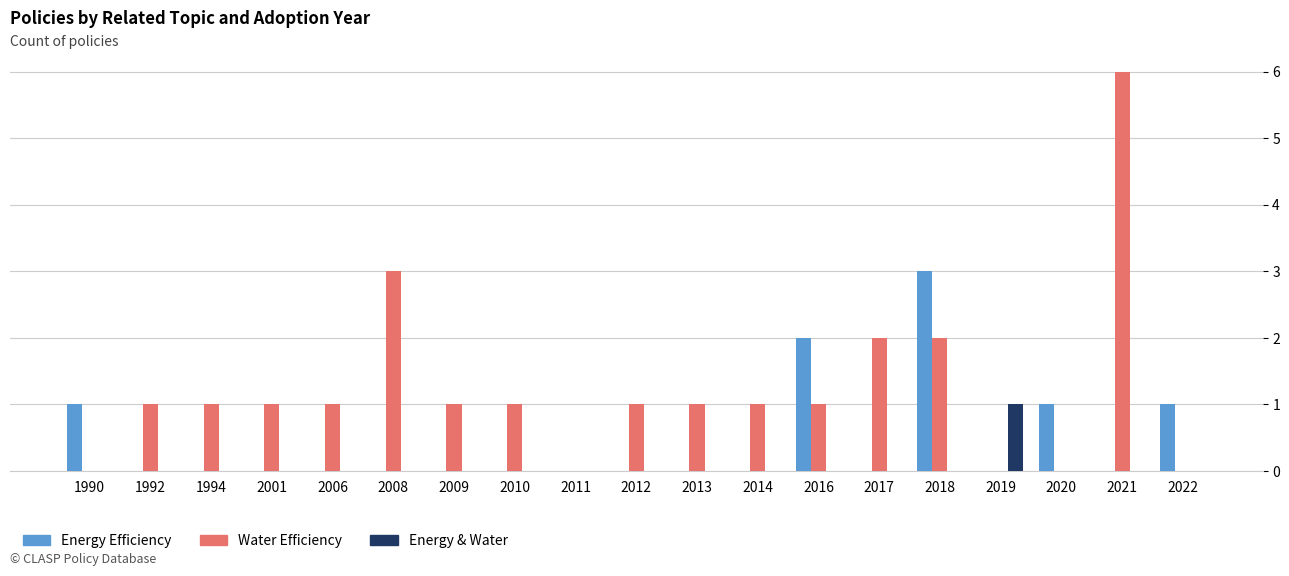

What is the total value across all series at 1992?

1